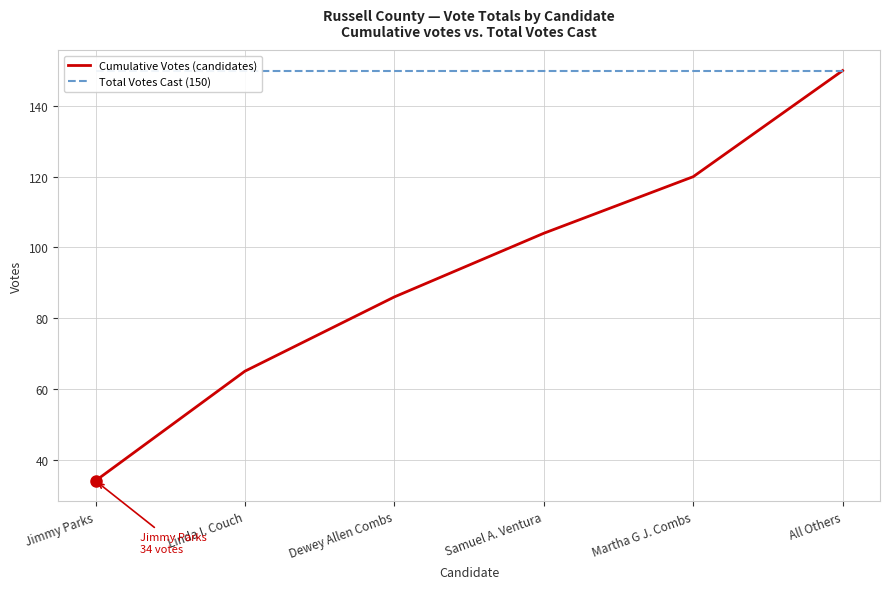

At which category does the chart reach its minimum across all series?

Jimmy Parks